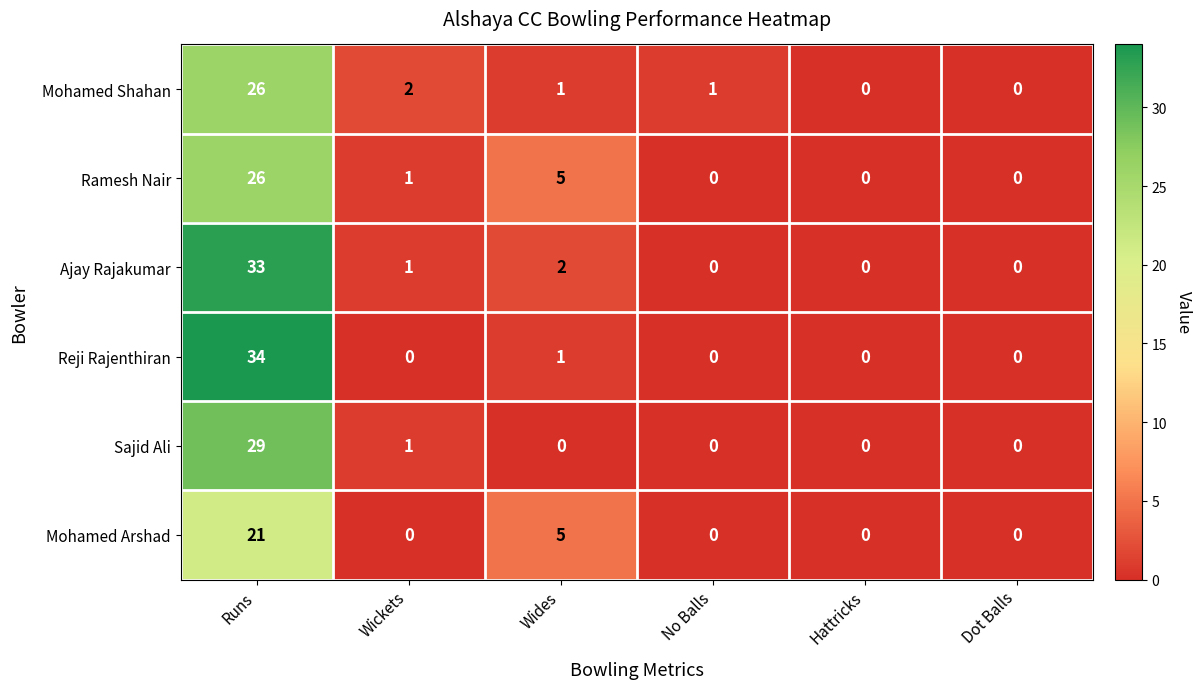

The Sajid Ali series shows -20 at Wides. True or false?

False